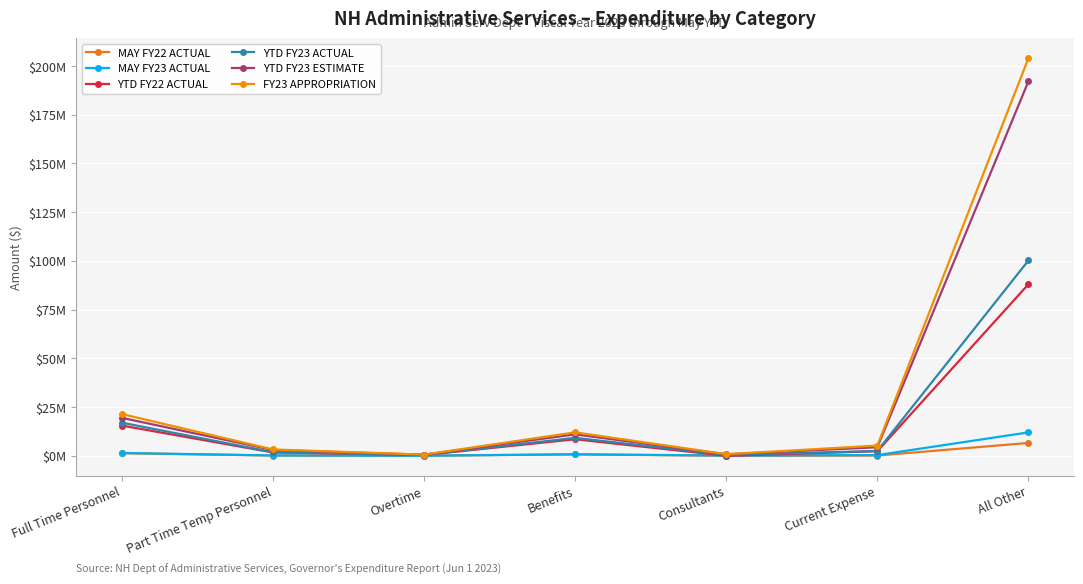

True or false: YTD FY23 ACTUAL and YTD FY22 ACTUAL intersect in this chart.

False